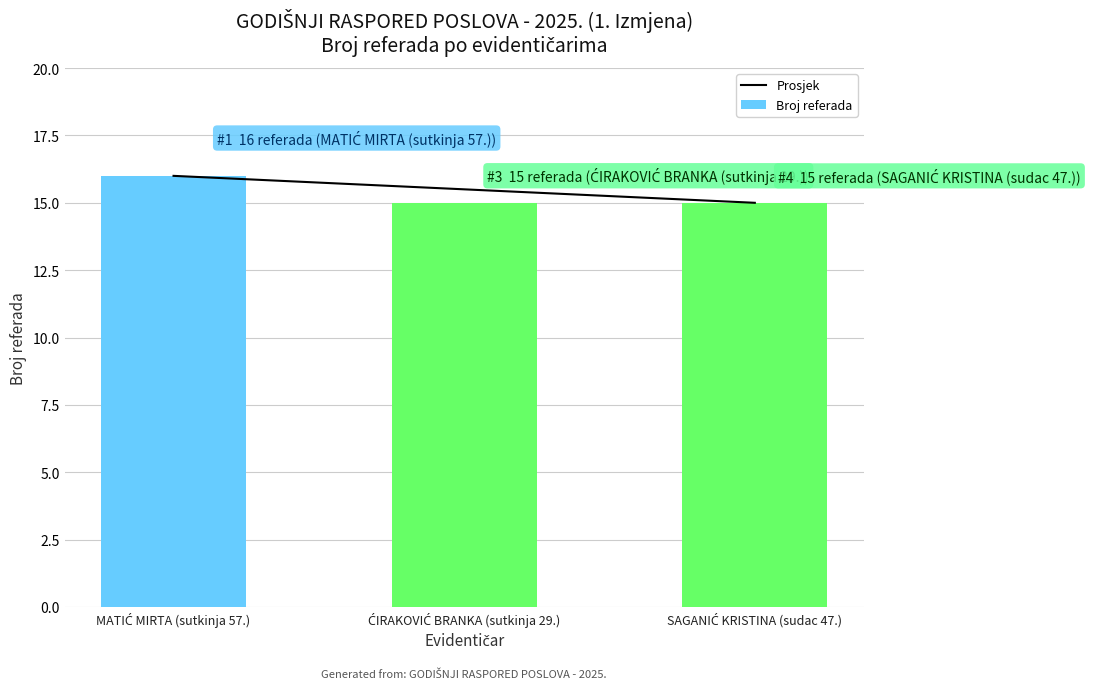

At which category is the sum across all series the highest?

MATIĆ MIRTA (sutkinja 57.)